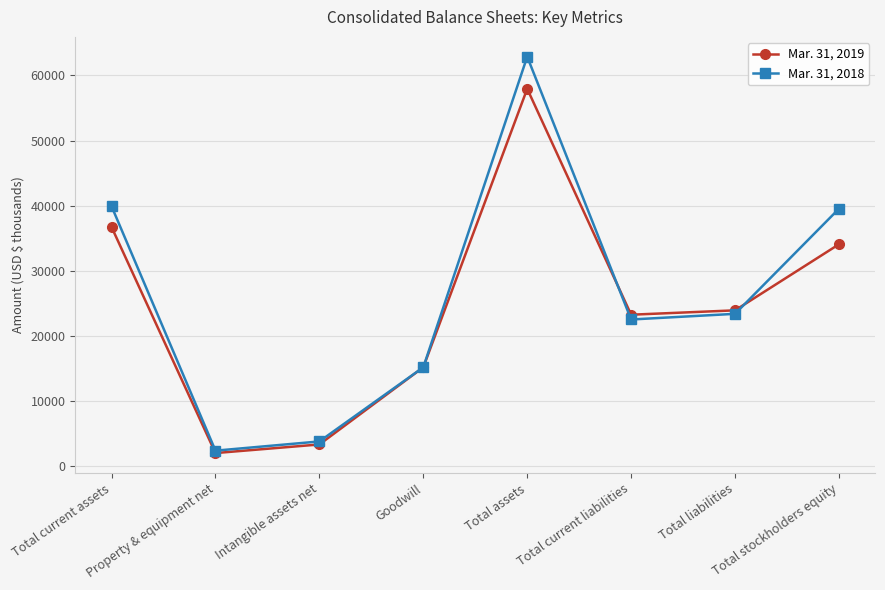

Rank the series by their average value, from lowest to highest.

Mar. 31, 2019, Mar. 31, 2018